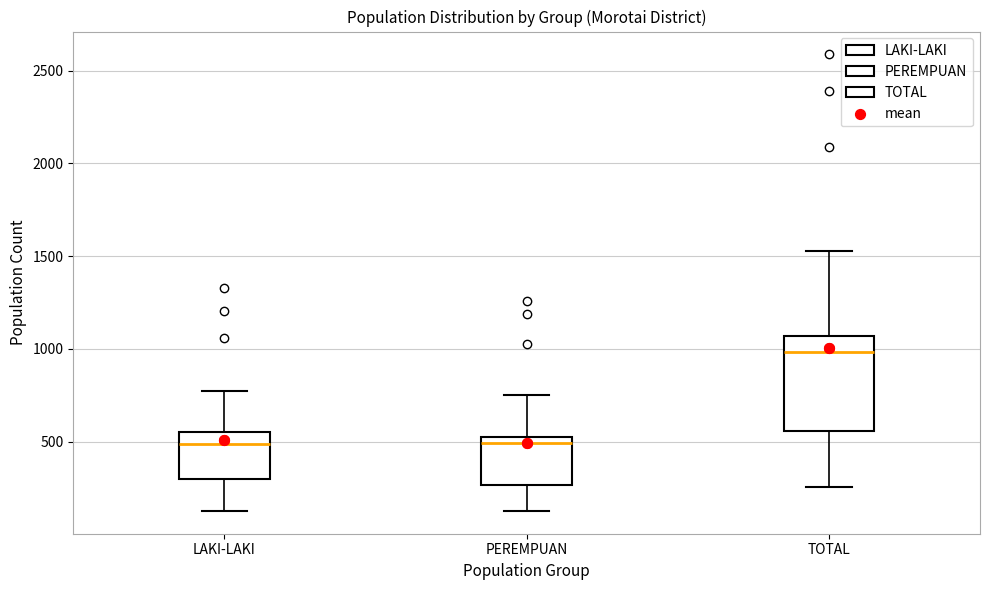

Reading left to right, read every box against the y-axis: the position of its median line, the range the box covers, and the ends of its whiskers. The values are not printed on the chart, so give them approximately, as read against the axis.

LAKI-LAKI: median 500, box 300 to 550, whiskers 150 to 800
PEREMPUAN: median 500 (just below the box's upper edge), box 250 to 500, whiskers 150 to 750
TOTAL: median 1000, box 550 to 1050, whiskers 250 to 1550